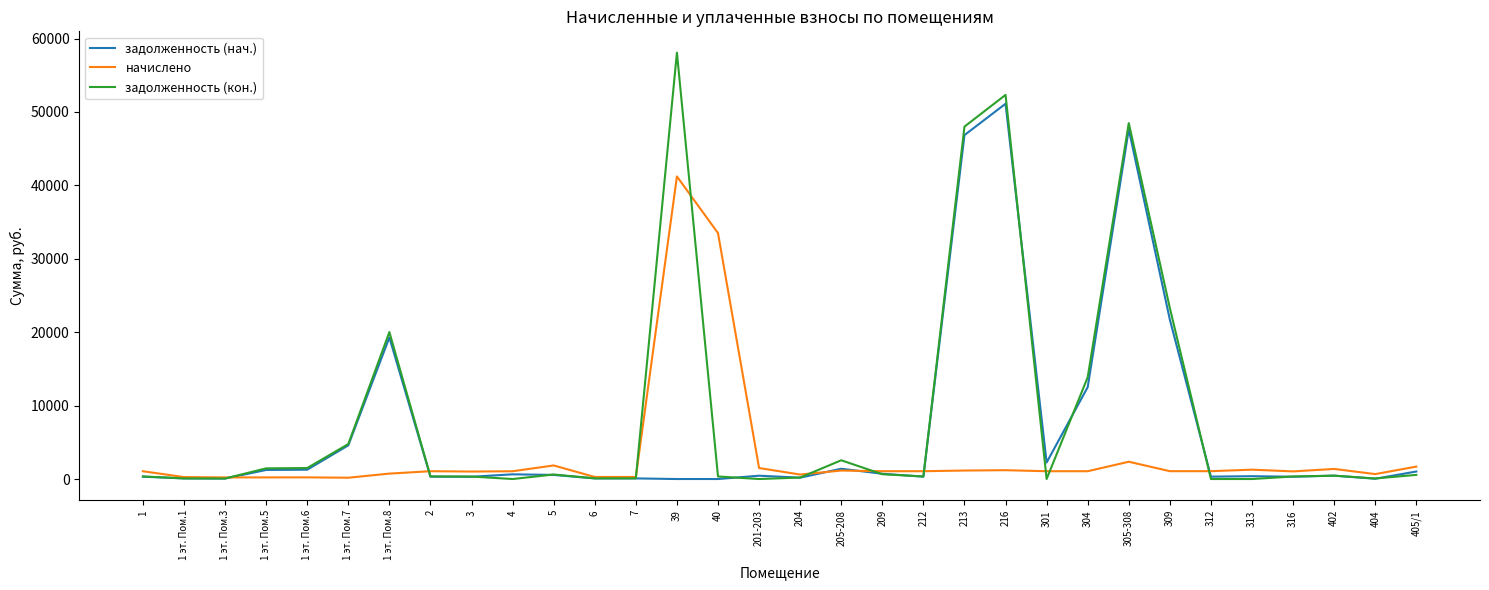

What is the spread (max minus min) of values at 301?

2250.8